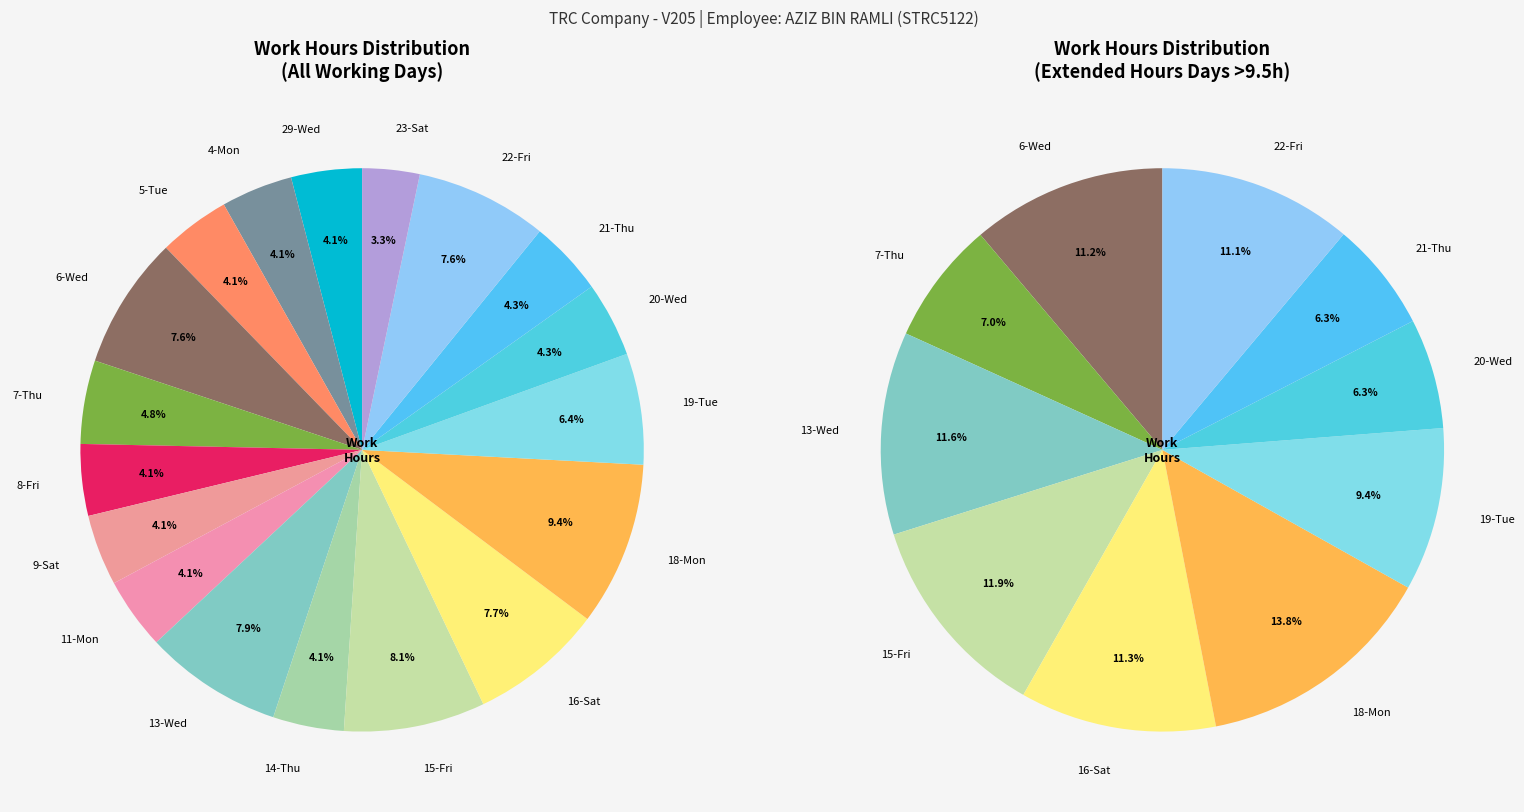

Is it true that 8-Fri is 1% of the pie?

False